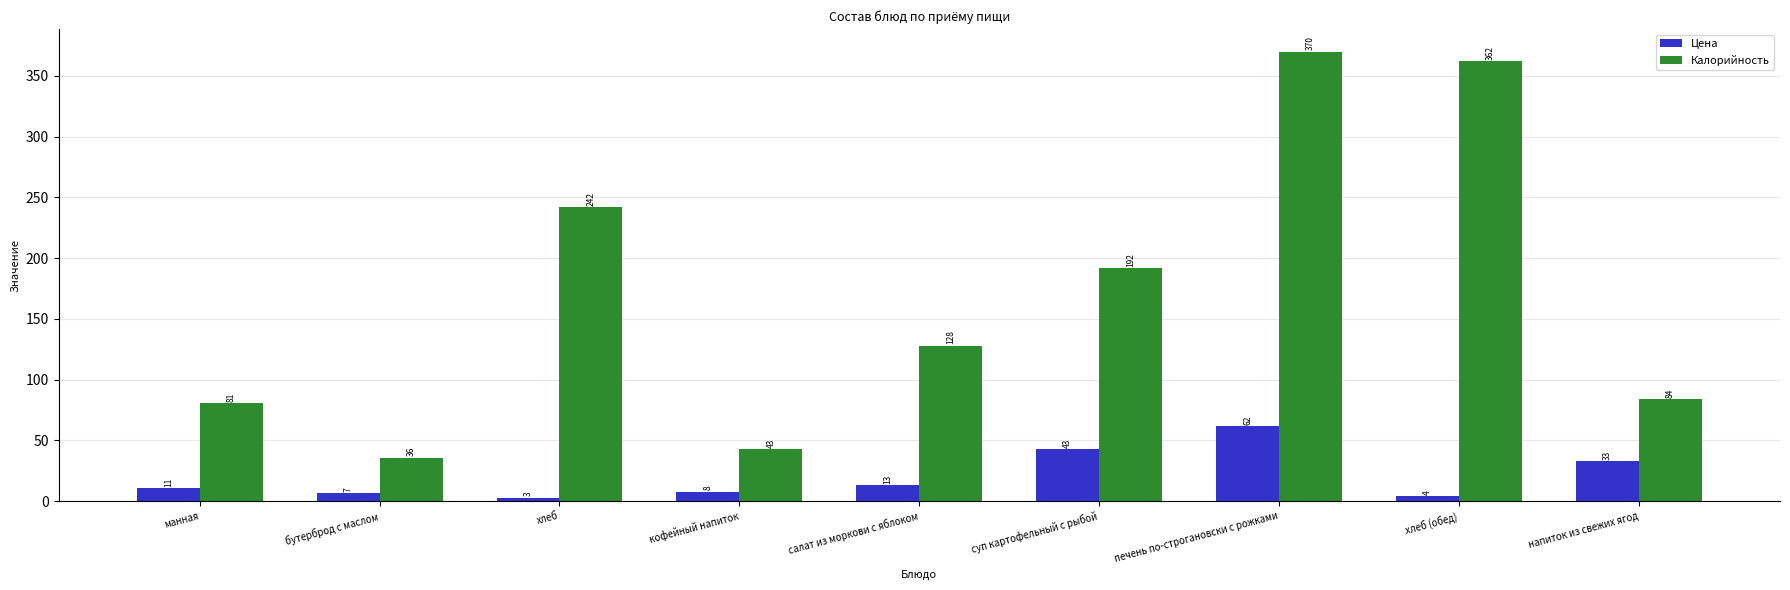

What is the sum of all Калорийность values?

1538.0